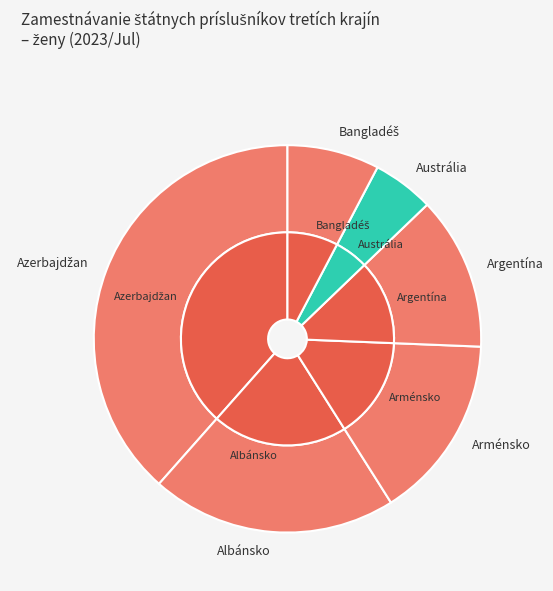

True or false: Argentína accounts for 13% of the total.

True